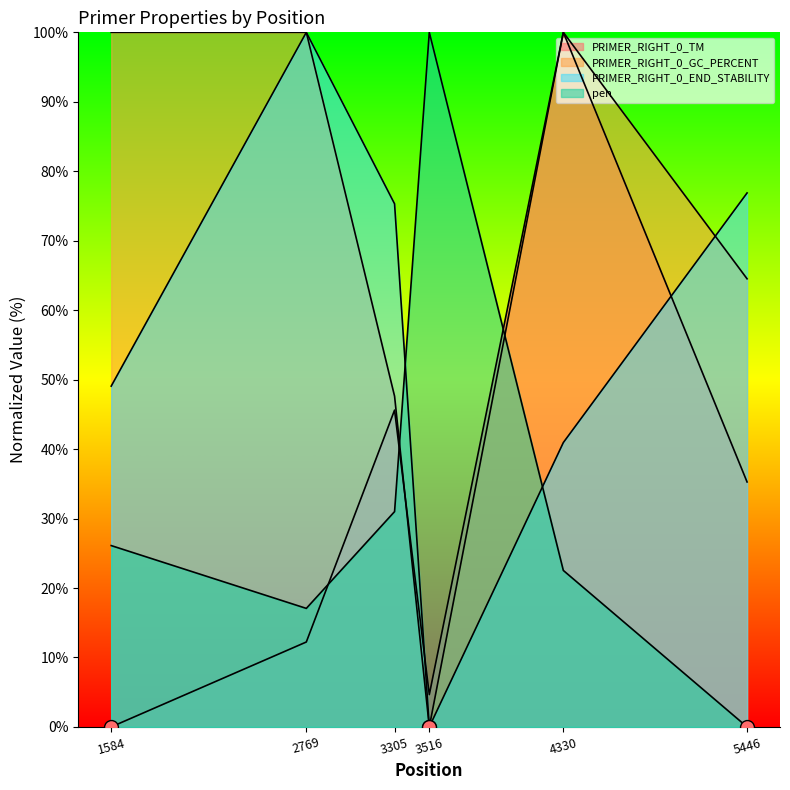

True or false: PRIMER_RIGHT_0_END_STABILITY has a value of -67.9 at 3516.

False